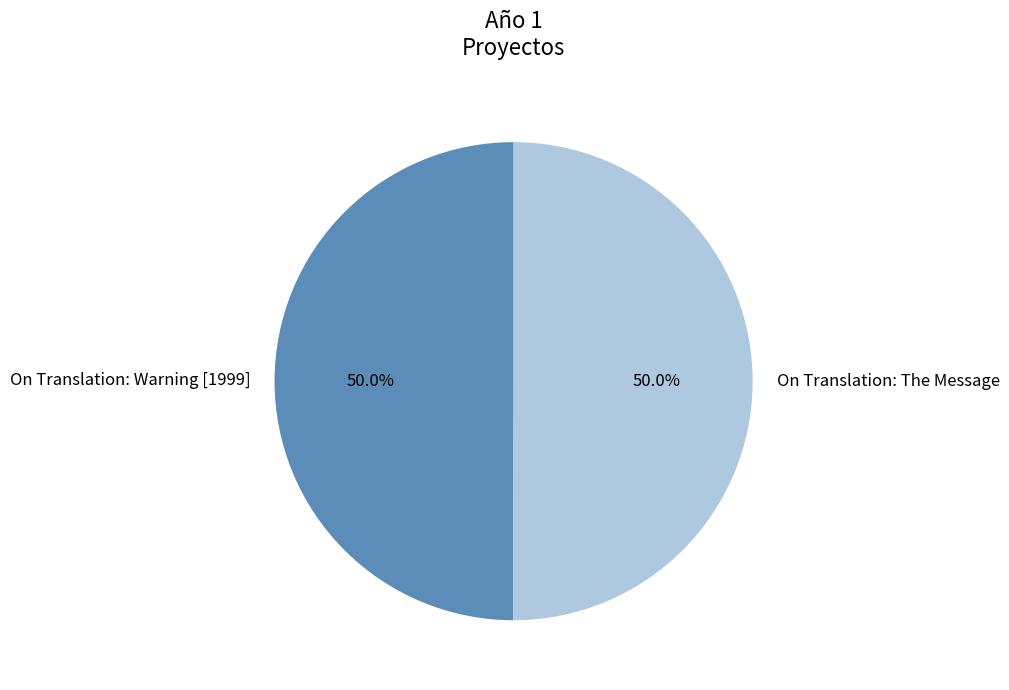

What percentage do On Translation: Warning [1999] and On Translation: The Message together represent?

100.0%